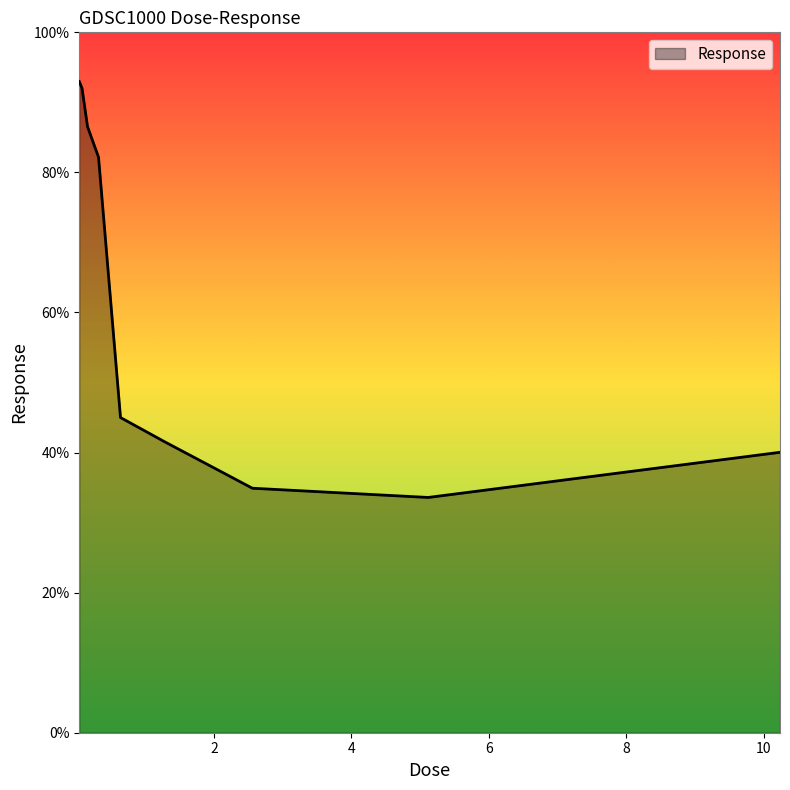

What is the maximum value shown in the chart?

93.0